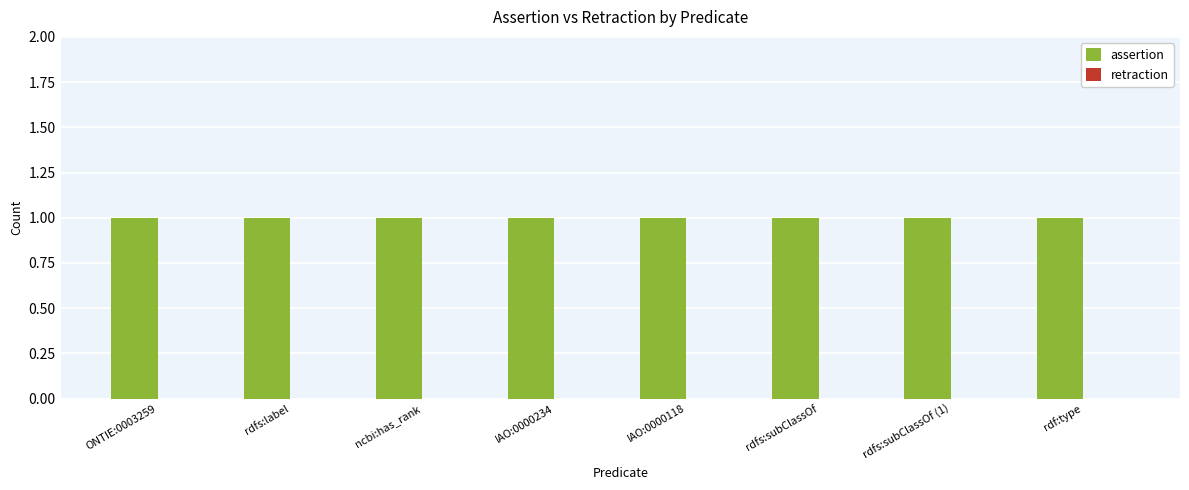

List the labels in order of retraction value, largest first.

ONTIE:0003259, rdfs:label, ncbi:has_rank, IAO:0000234, IAO:0000118, rdfs:subClassOf, rdfs:subClassOf (1), rdf:type